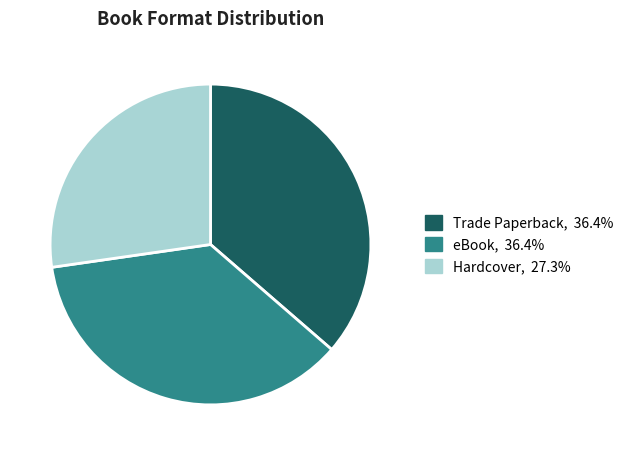

Is there a majority slice in this chart?

No